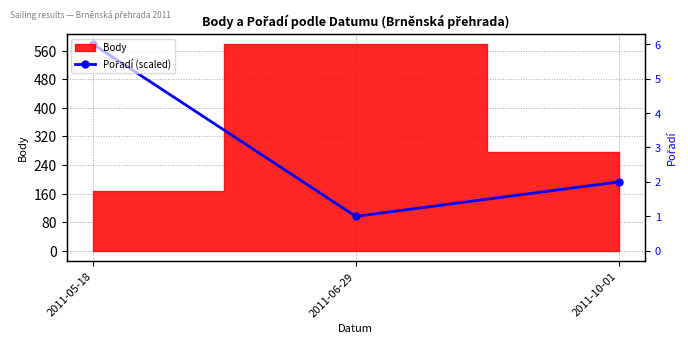

List the labels in order of value, smallest first.

2011-06-29, 2011-10-01, 2011-05-18